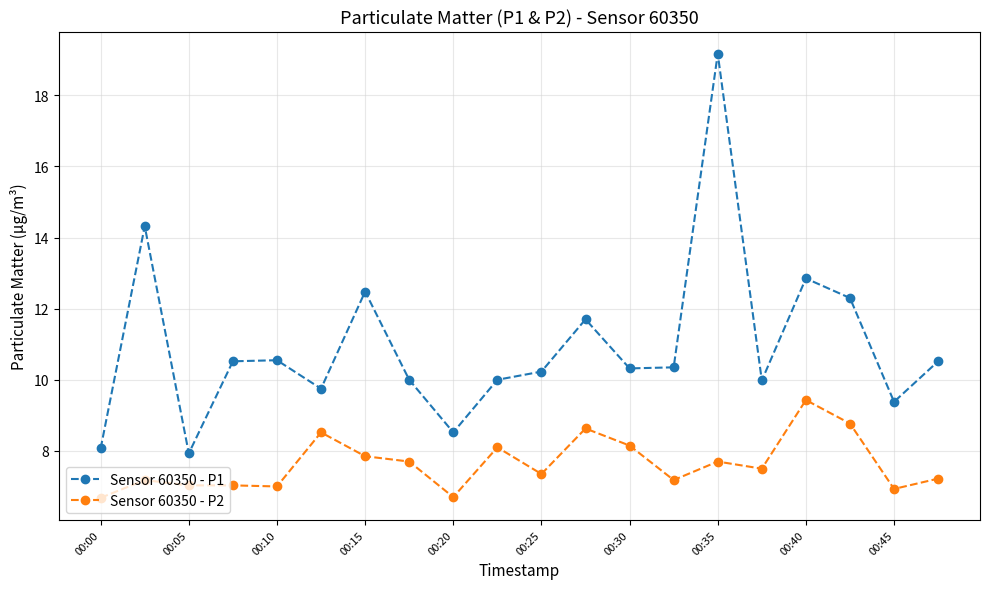

Rank the series by their maximum value, from highest to lowest.

Sensor 60350 - P1, Sensor 60350 - P2